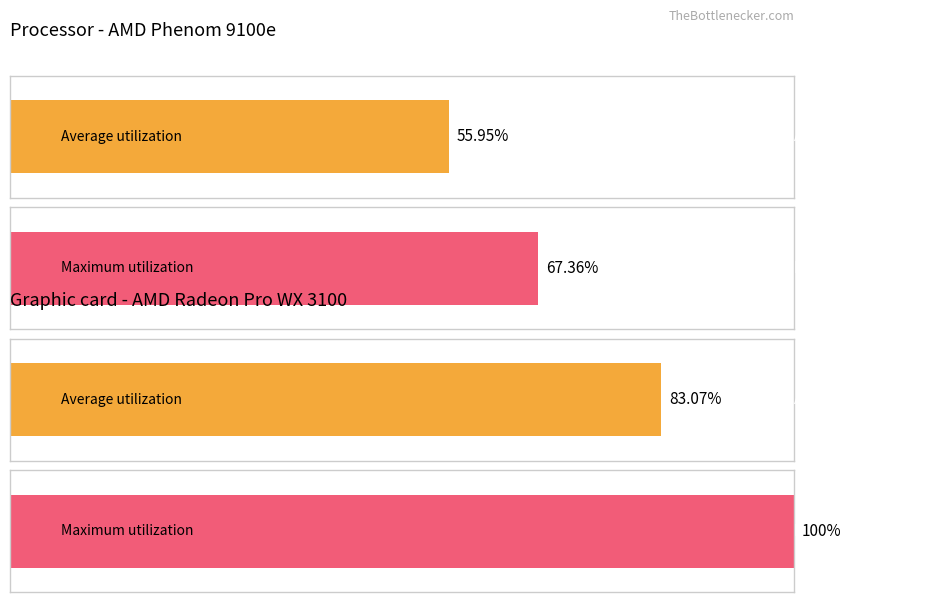

Count the number of data series in this chart.

2